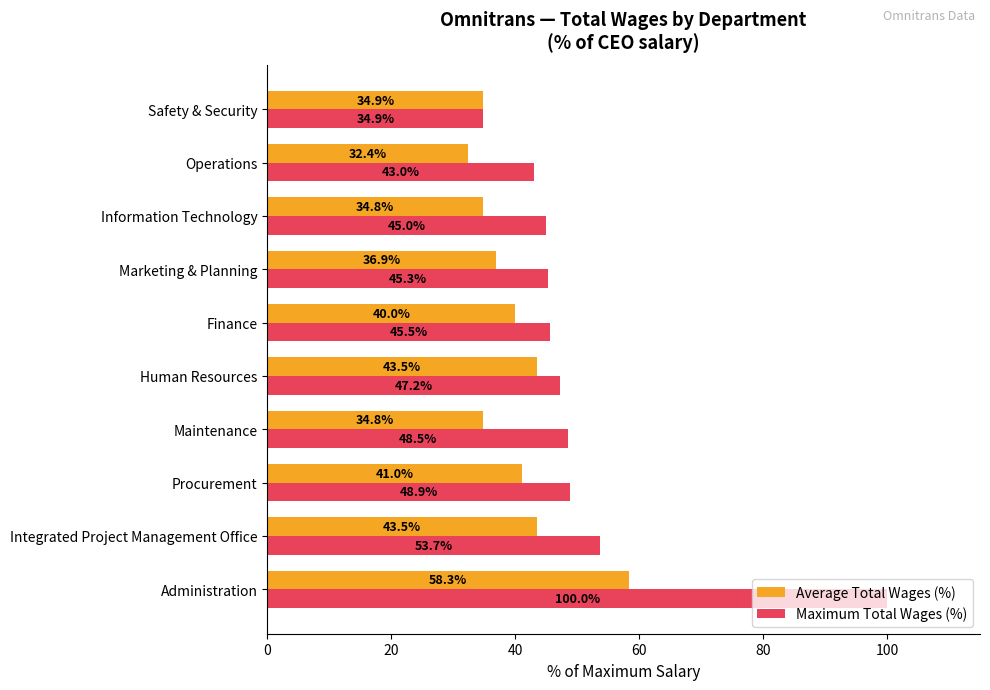

What is the lowest value of the Average Total Wages (%) series?

32.4